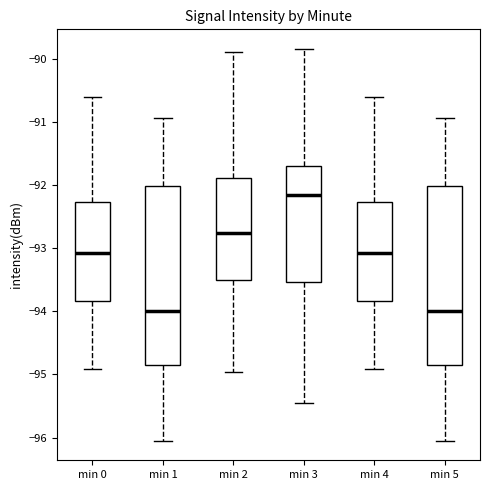

Reading left to right, transcribe this box plot: for each box, give where its median line is, the range the box spans, and where its two whiskers end, as read against the y-axis. The values are not printed on the chart, so give them approximately, as read against the axis.

min 0: median -93.1, box -93.8 to -92.3, whiskers -94.9 to -90.6
min 1: median -94.0, box -94.9 to -92.0, whiskers -96.0 to -90.9
min 2: median -92.7, box -93.5 to -91.9, whiskers -95.0 to -89.9
min 3: median -92.2, box -93.5 to -91.7, whiskers -95.5 to -89.8
min 4: median -93.1, box -93.8 to -92.3, whiskers -94.9 to -90.6
min 5: median -94.0, box -94.9 to -92.0, whiskers -96.0 to -90.9